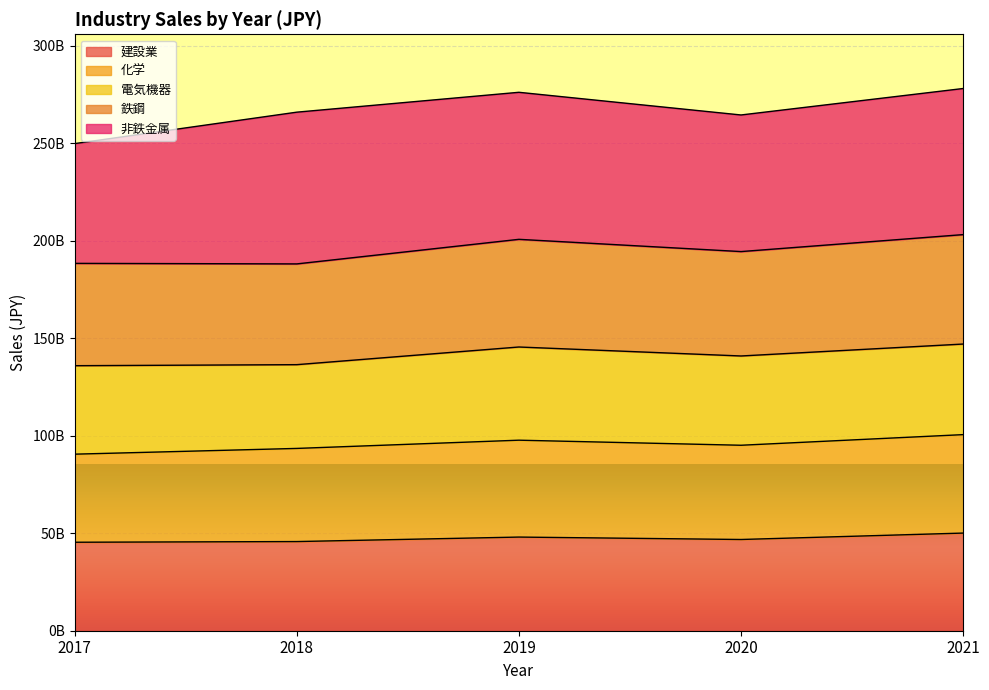

True or false: 鉄鋼 and 化学 intersect in this chart.

False